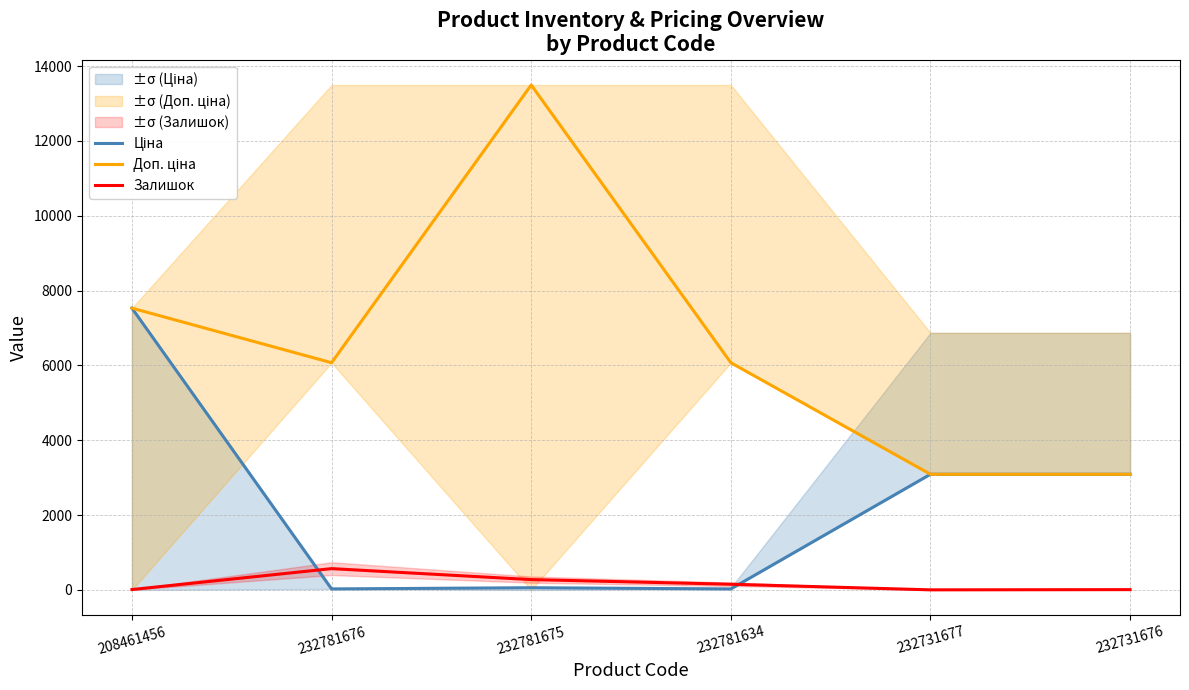

True or false: Залишок and Ціна intersect in this chart.

True